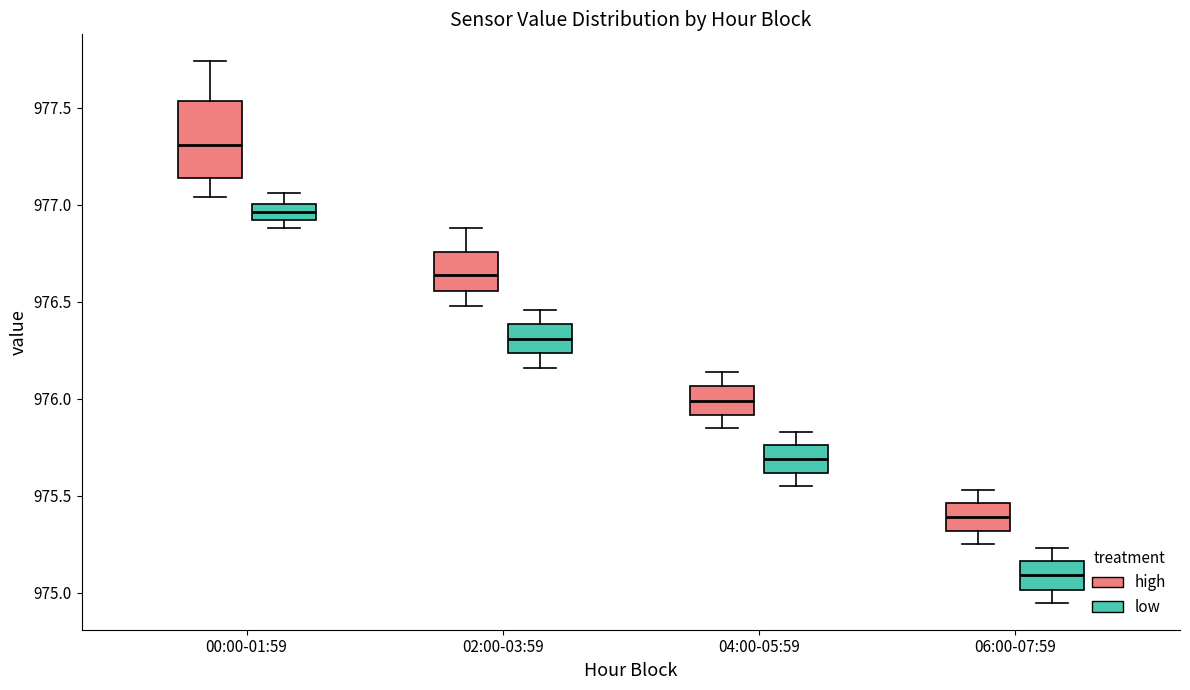

Where does the median line of the box for 06:00-07:59 (low) sit on the y-axis? The values are not printed on the chart, so give them approximately, as read against the axis.

975.10